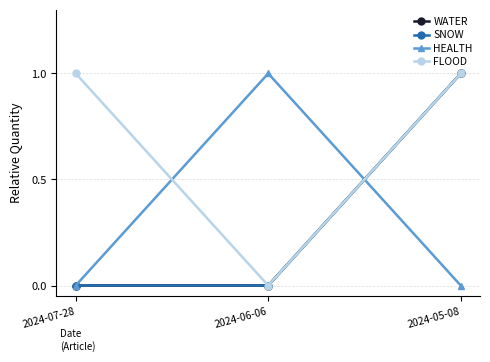

At which label is HEALTH closest to 0?

2024-07-28